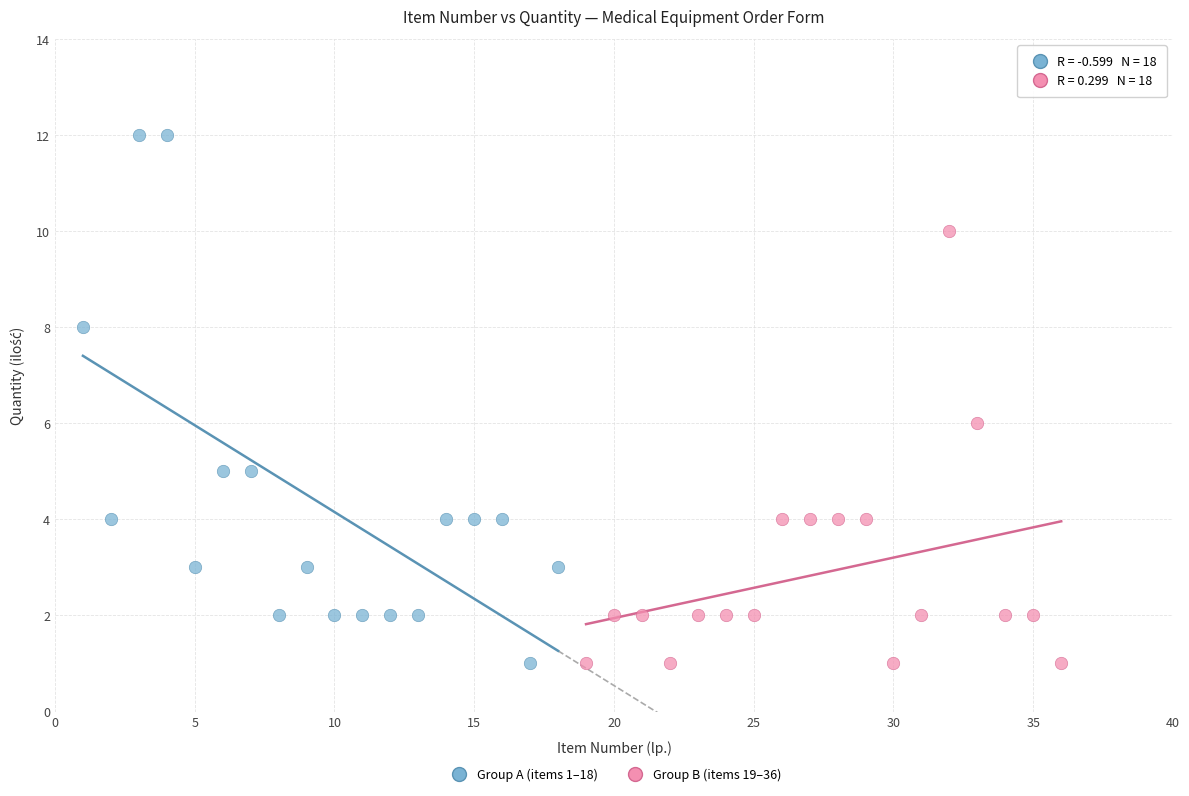

Which series has the largest Y range (max minus min)?

Group A (items 1–18)